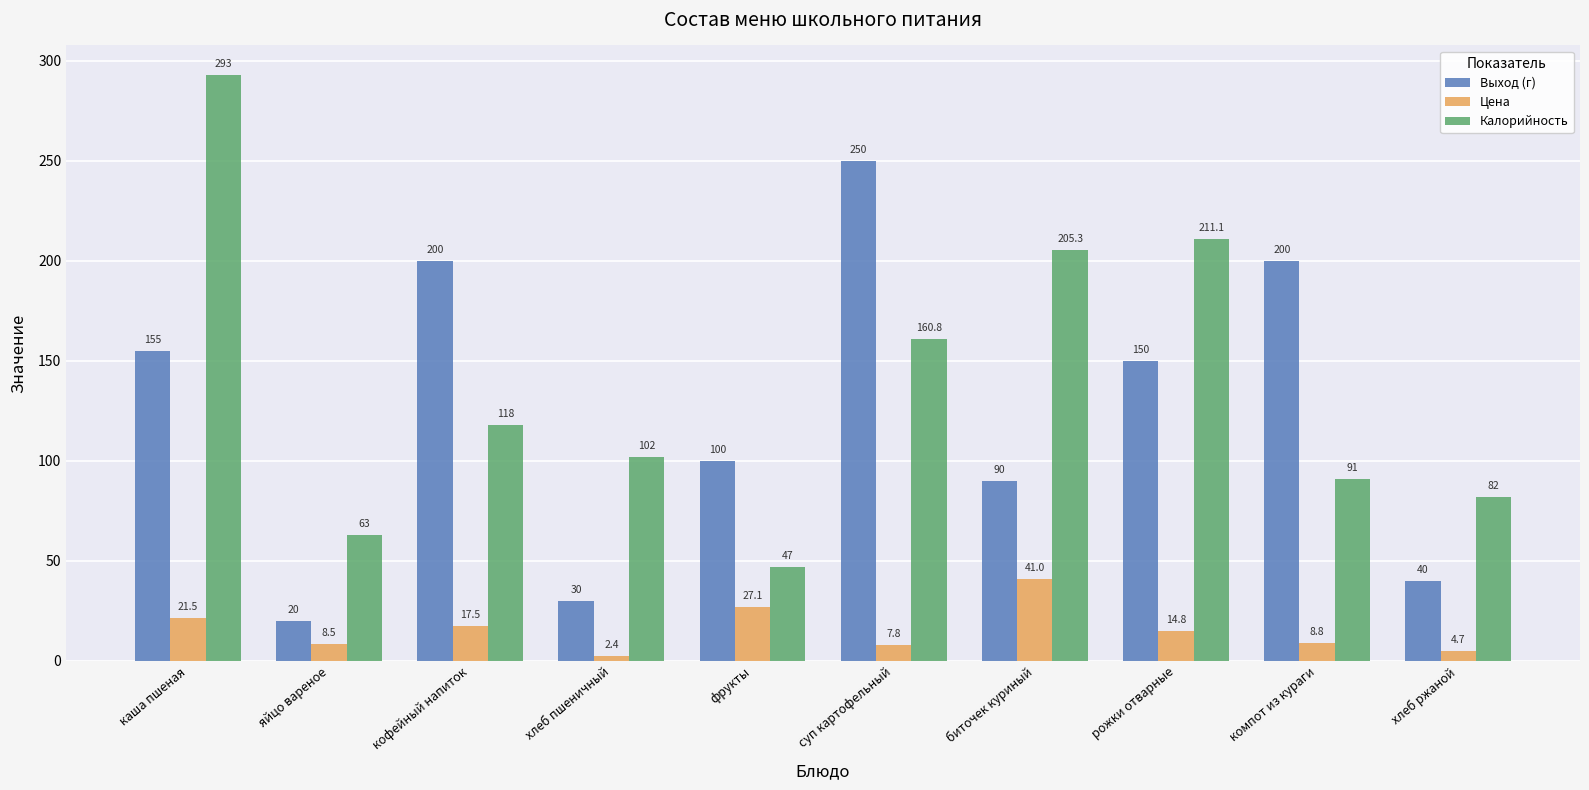

Which category has the lowest value in the Калорийность series?

фрукты